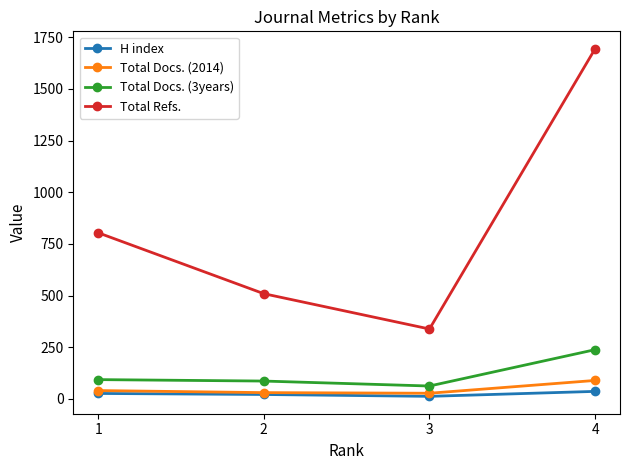

Which series changed the most between 1 and 2?

Total Refs.